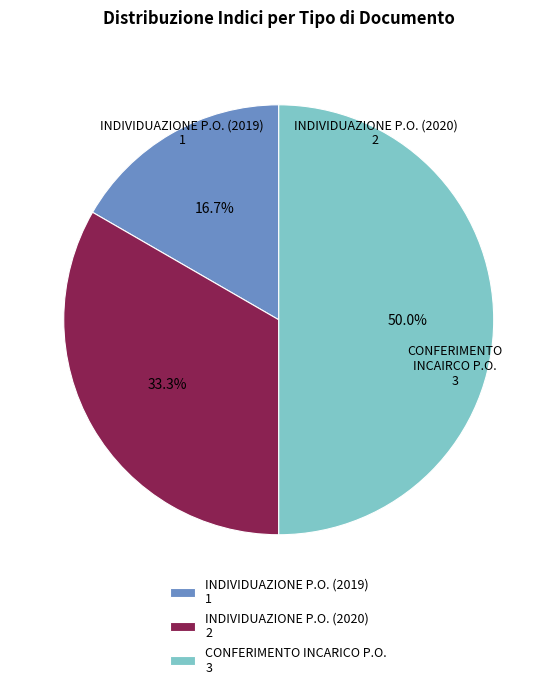

Count the number of slices in the pie.

3